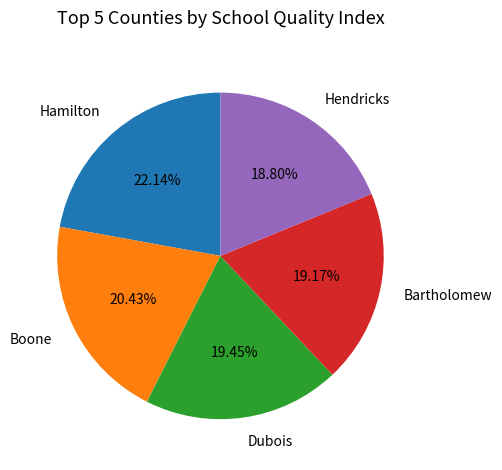

Combined, what portion of the pie is Hamilton and Boone?

42.6%